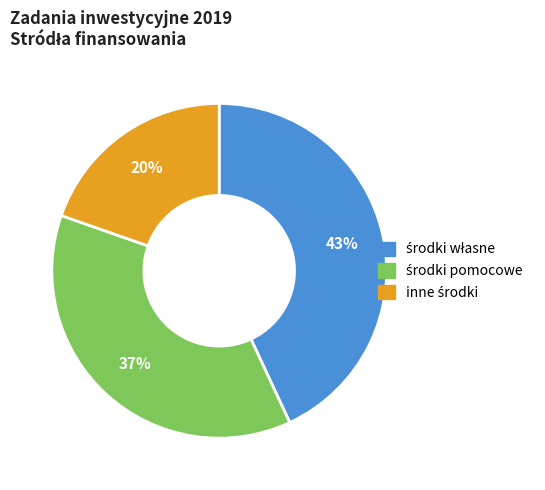

How many segments does this pie chart have?

3